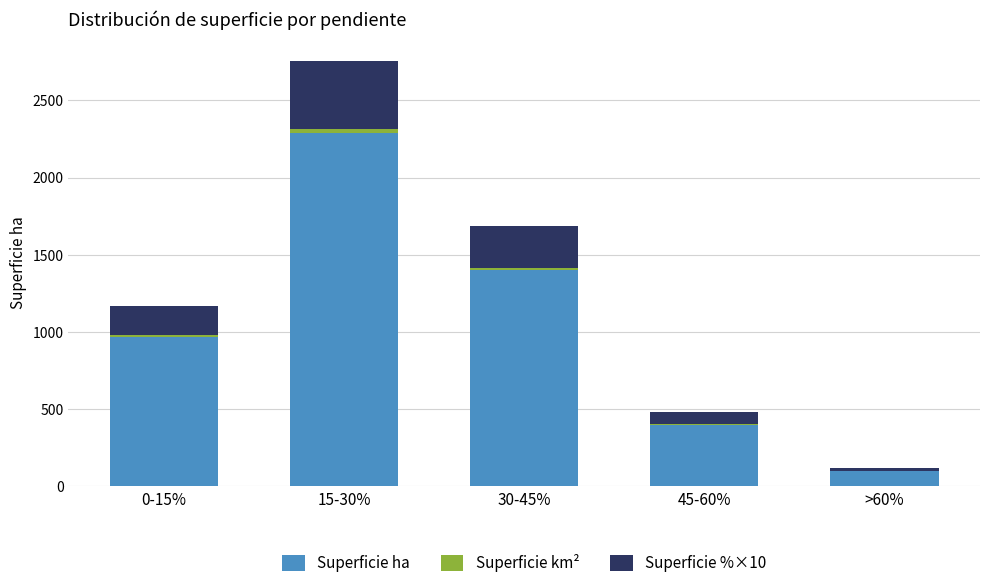

True or false: Superficie ha has a value of 526.7 at 45-60%.

False